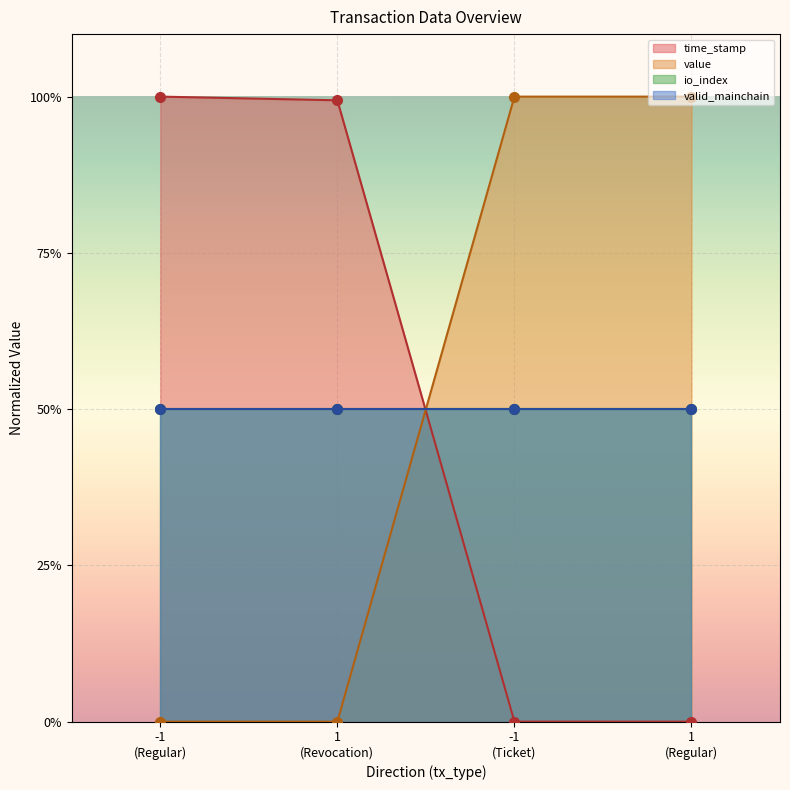

Where is value nearest to the value 0?

-1 (Regular)